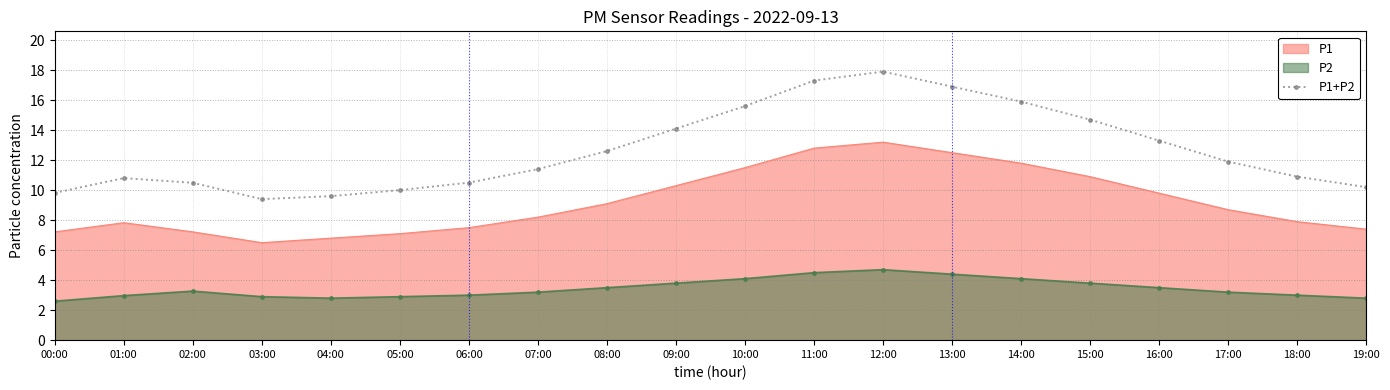

What is the difference between the P1+P2 values at 15:00 and 10:00?

0.9